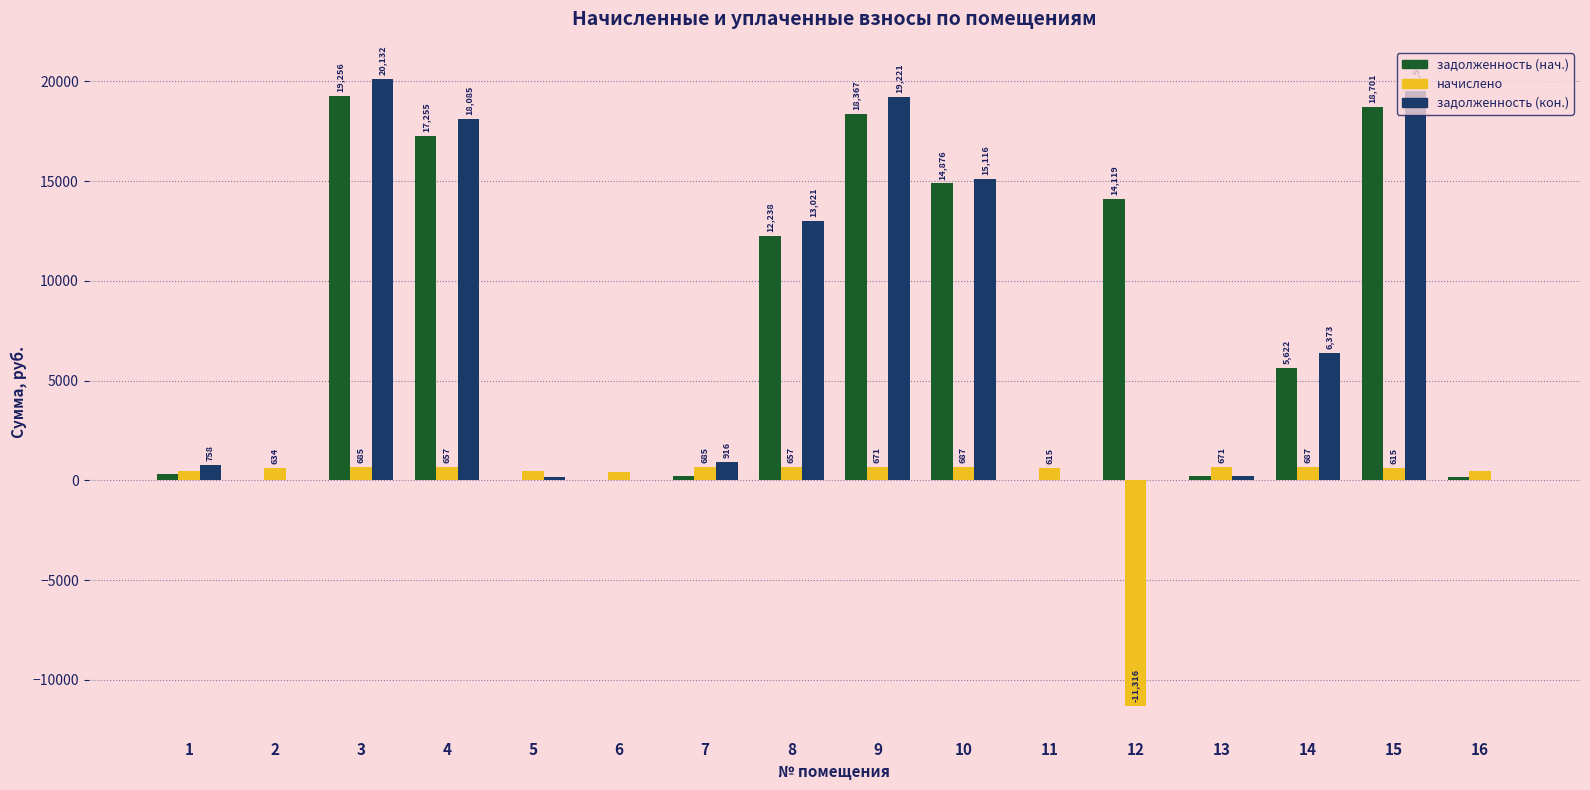

What is the highest value of the задолженность (кон.) series?

20131.9